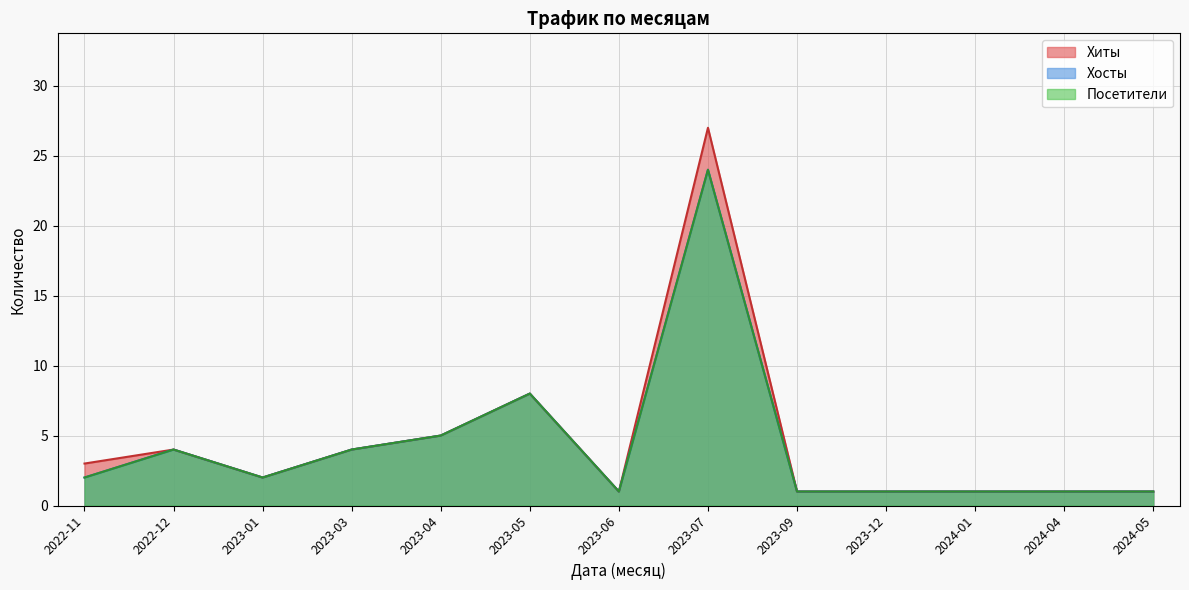

What is the total value across all series at 2024-04?

3